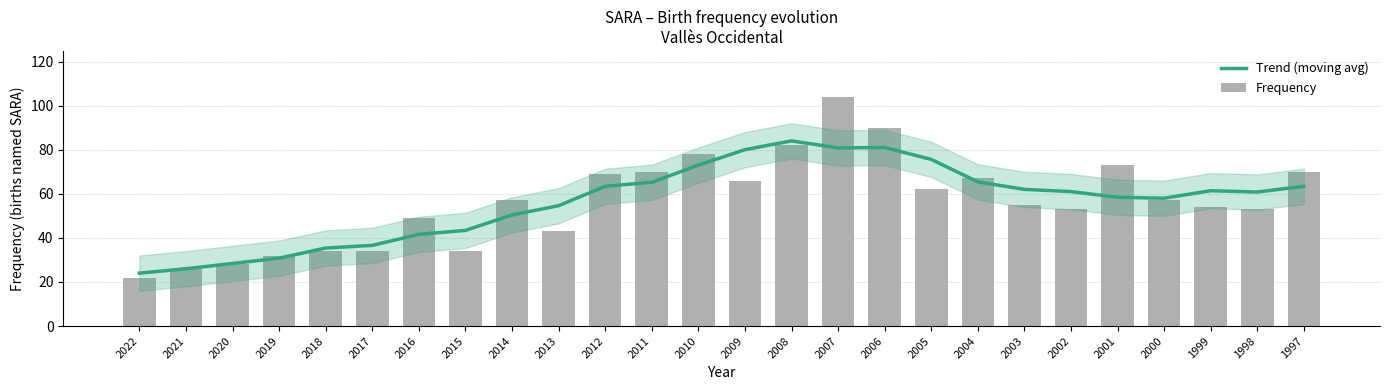

What is the highest value of the Trend (moving avg) series?

84.0